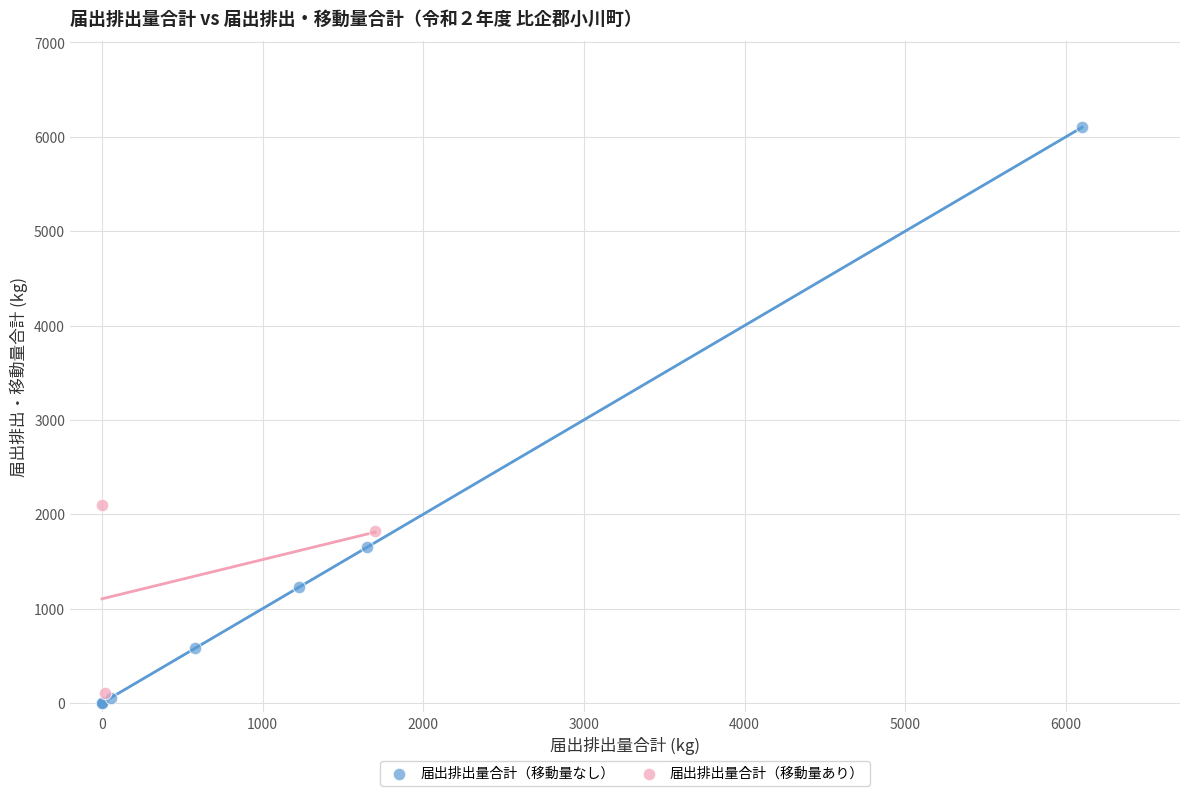

Which series has the largest Y range (max minus min)?

届出排出量合計（移動量なし）